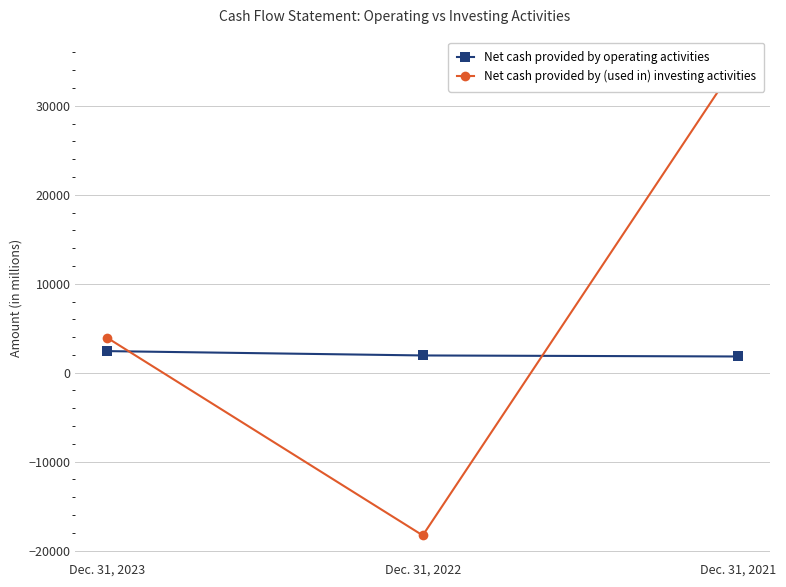

Which has a higher value, Dec. 31, 2023 or Dec. 31, 2021?

Dec. 31, 2023